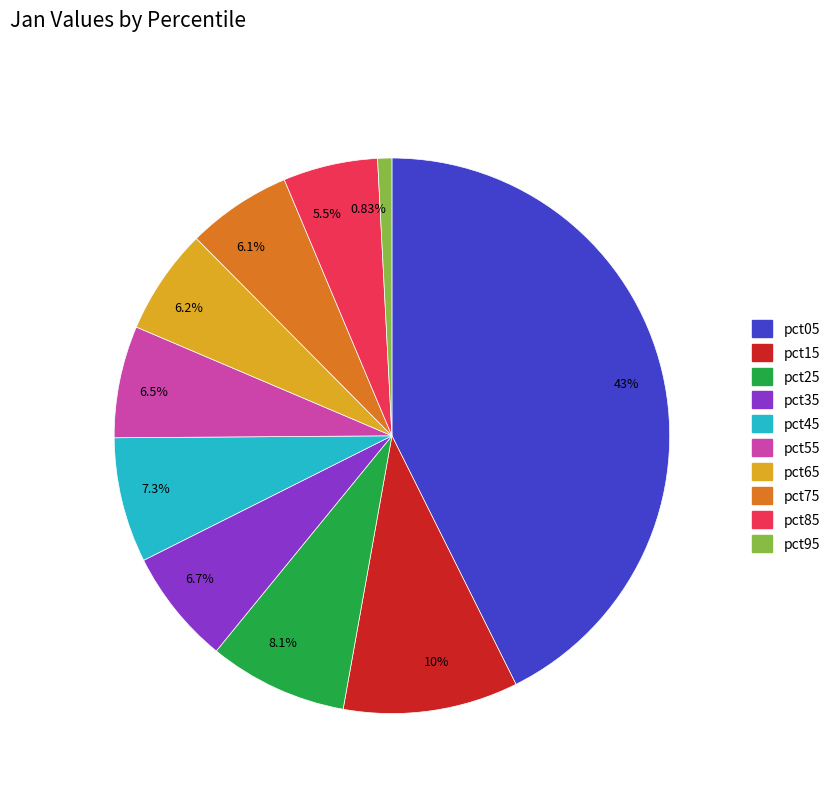

The pct55 slice represents 7% of the pie. True or false?

True